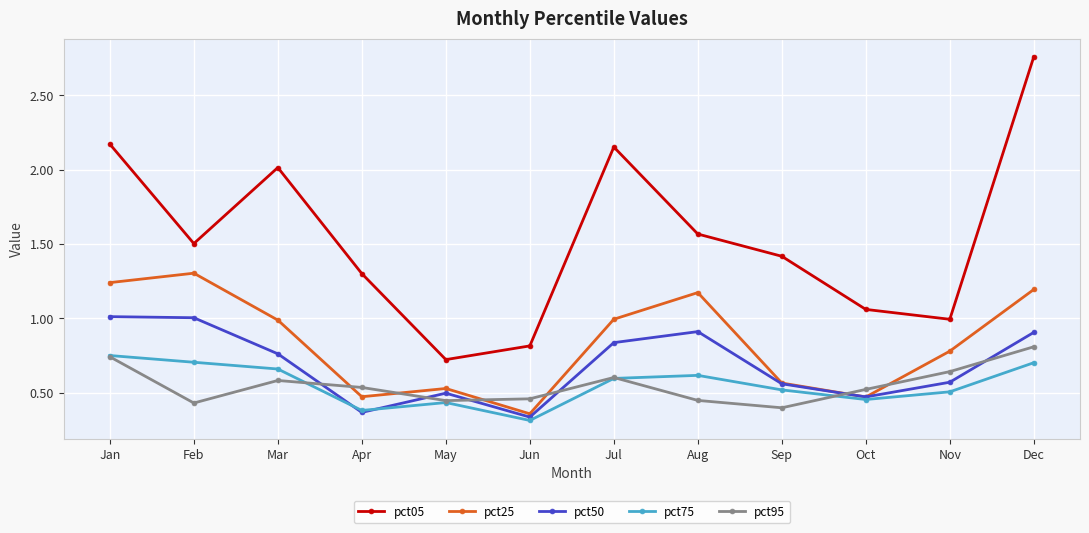

At which label is pct95 closest to 0?

Sep